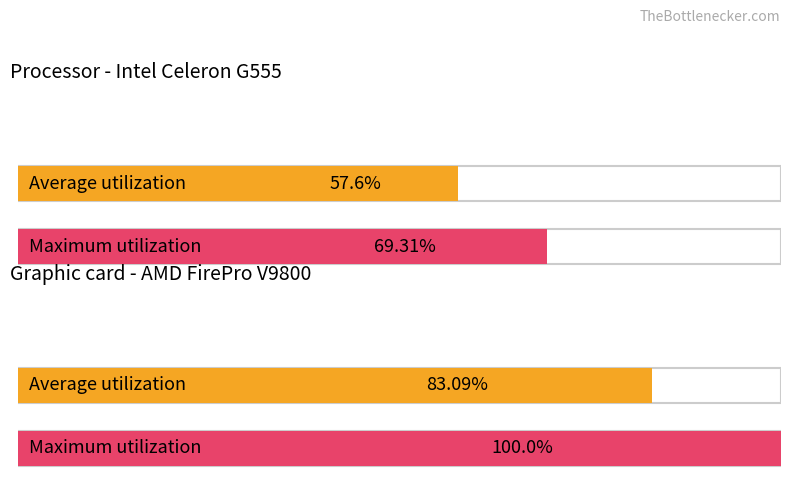

How many groups of bars are there?

2